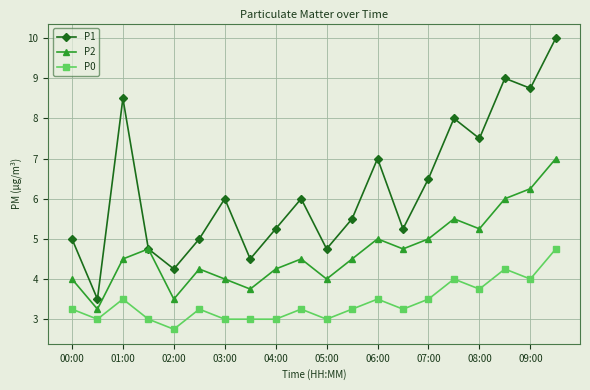

How many lines are shown in the chart?

3